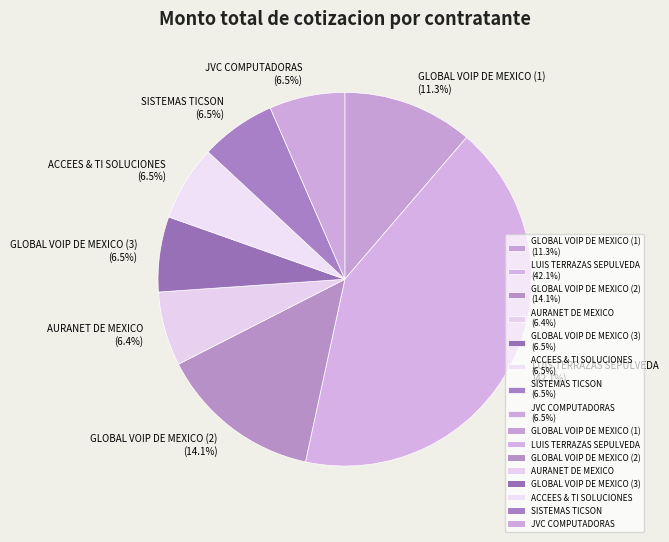

To the nearest percent, what portion does GLOBAL VOIP DE MEXICO (2) represent?

14%